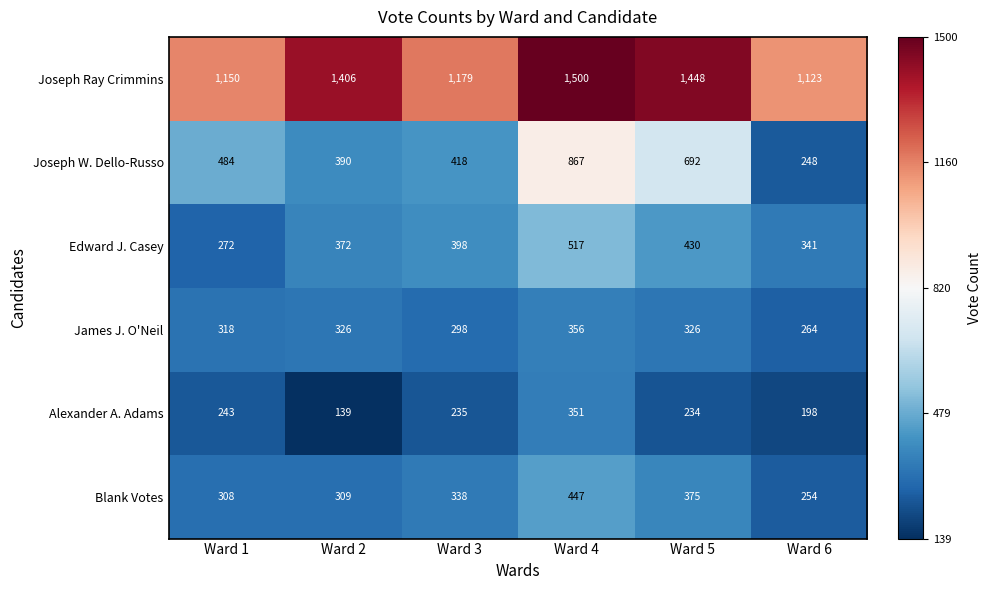

What is the difference between the Blank Votes values at Ward 5 and Ward 6?

121